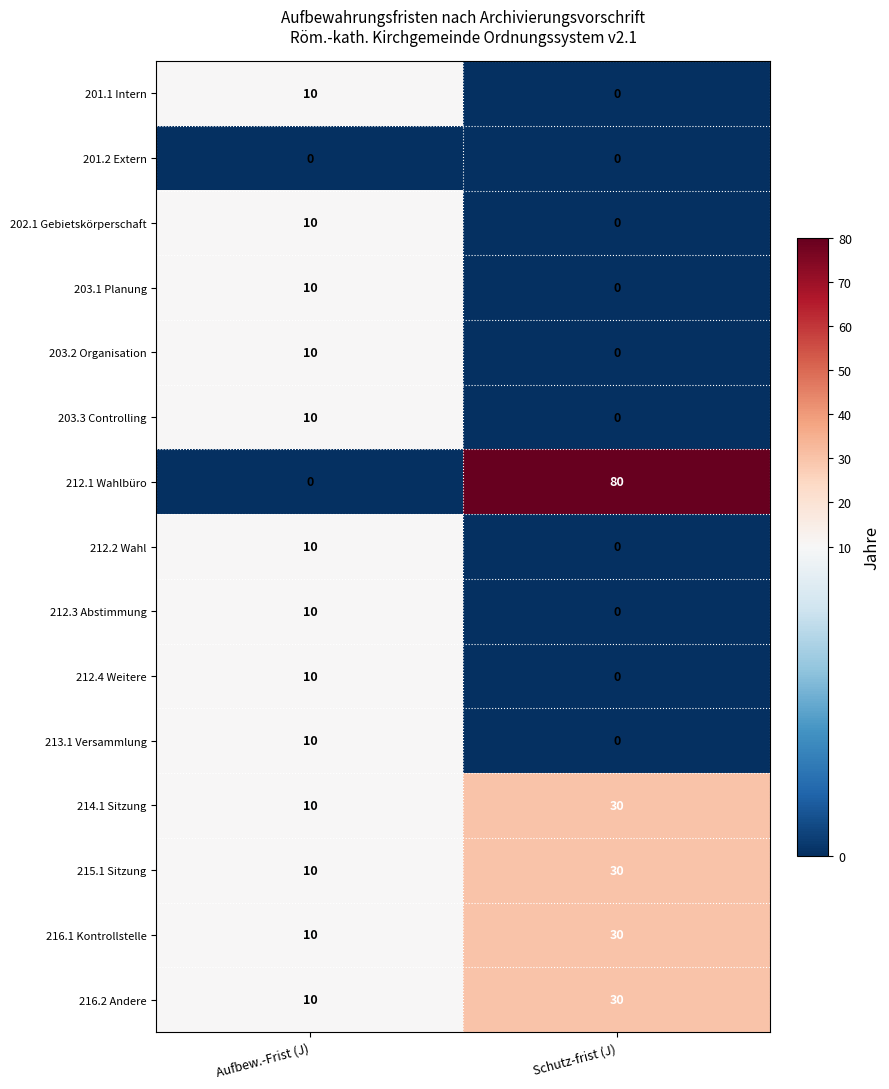

True or false: 212.4 Weitere has a value of 0 at Schutz-frist (J).

True